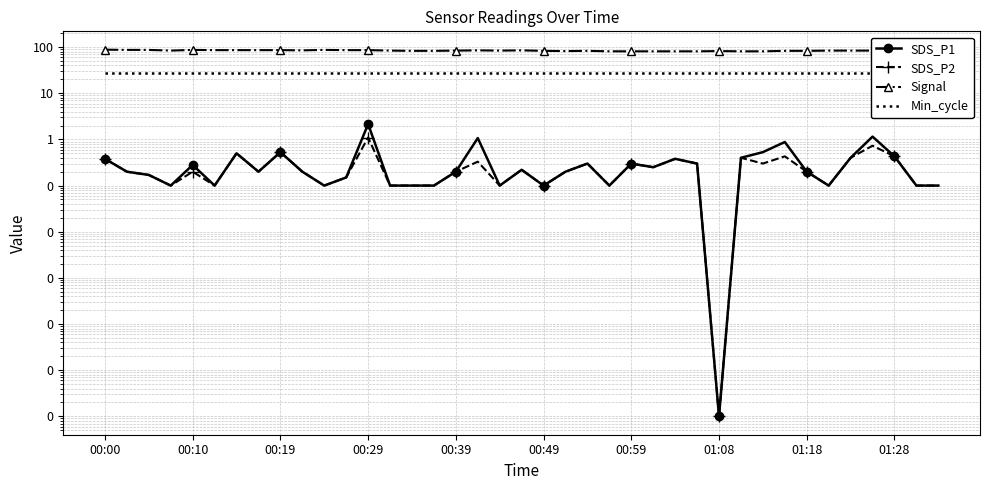

What is the label of the 3rd point from the left?

00:19